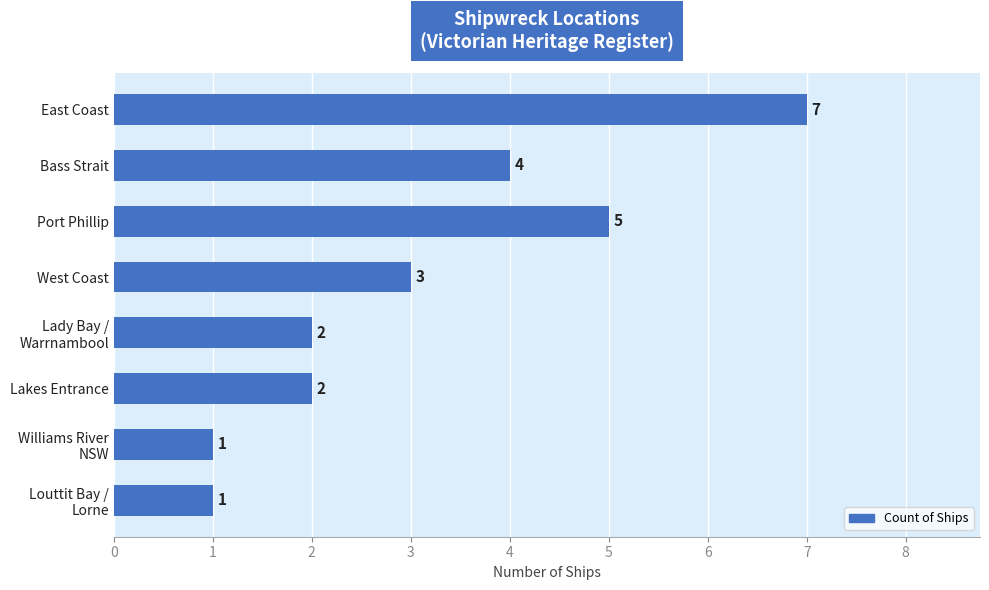

How many values are between 2 and 5?

5